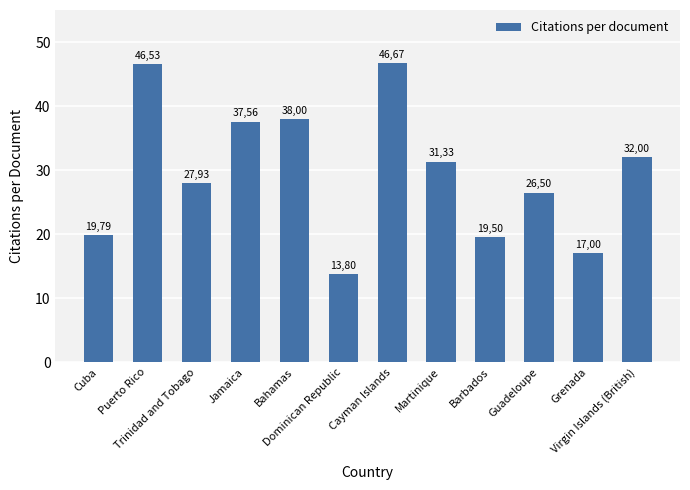

What position from the right is Guadeloupe?

3